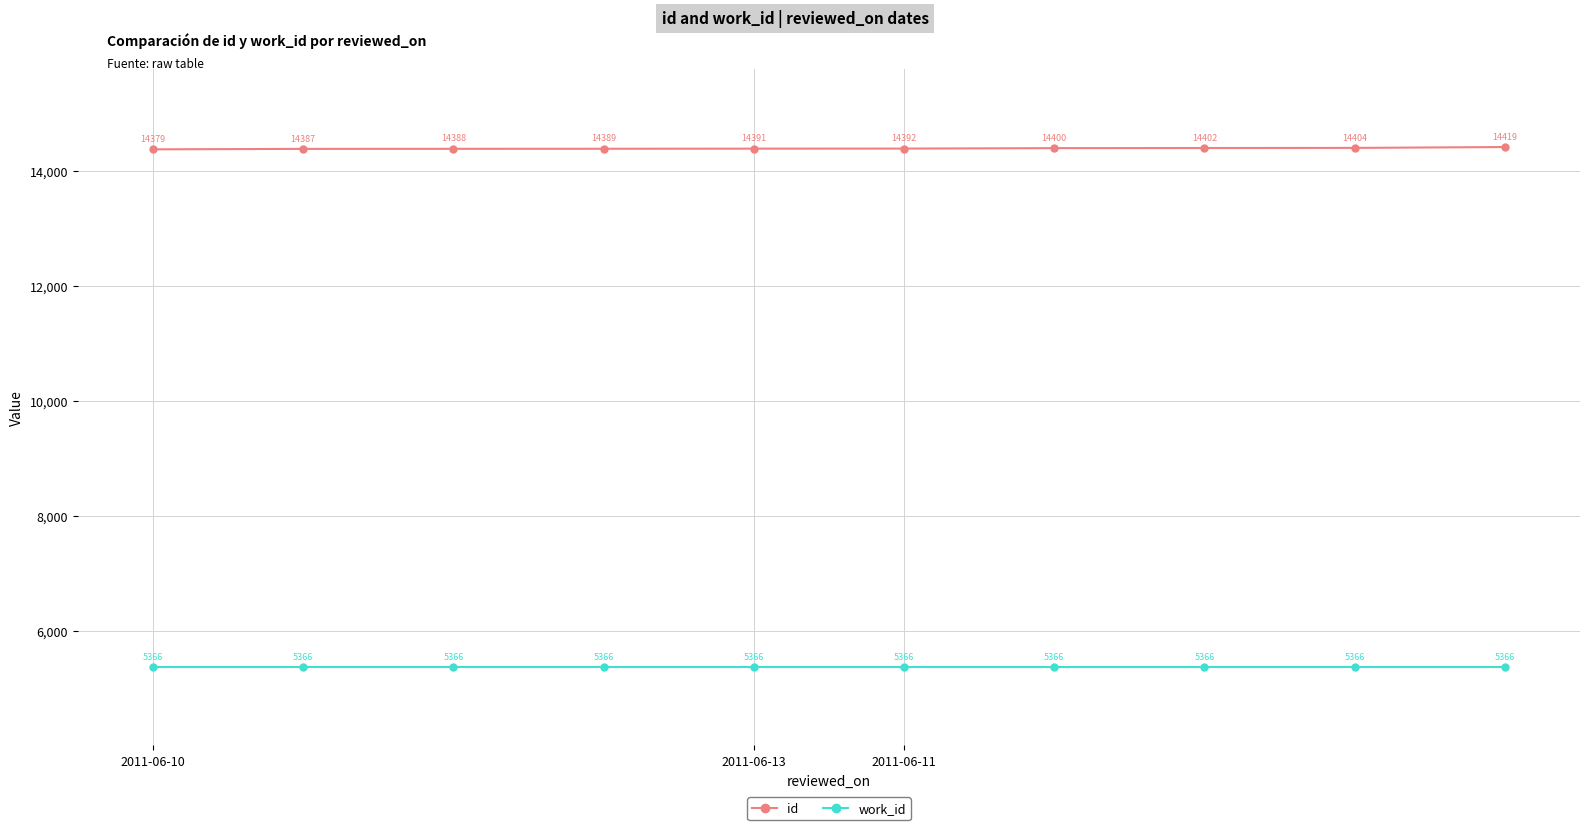

What is the value of the work_id point at the 10th from the left?

5366